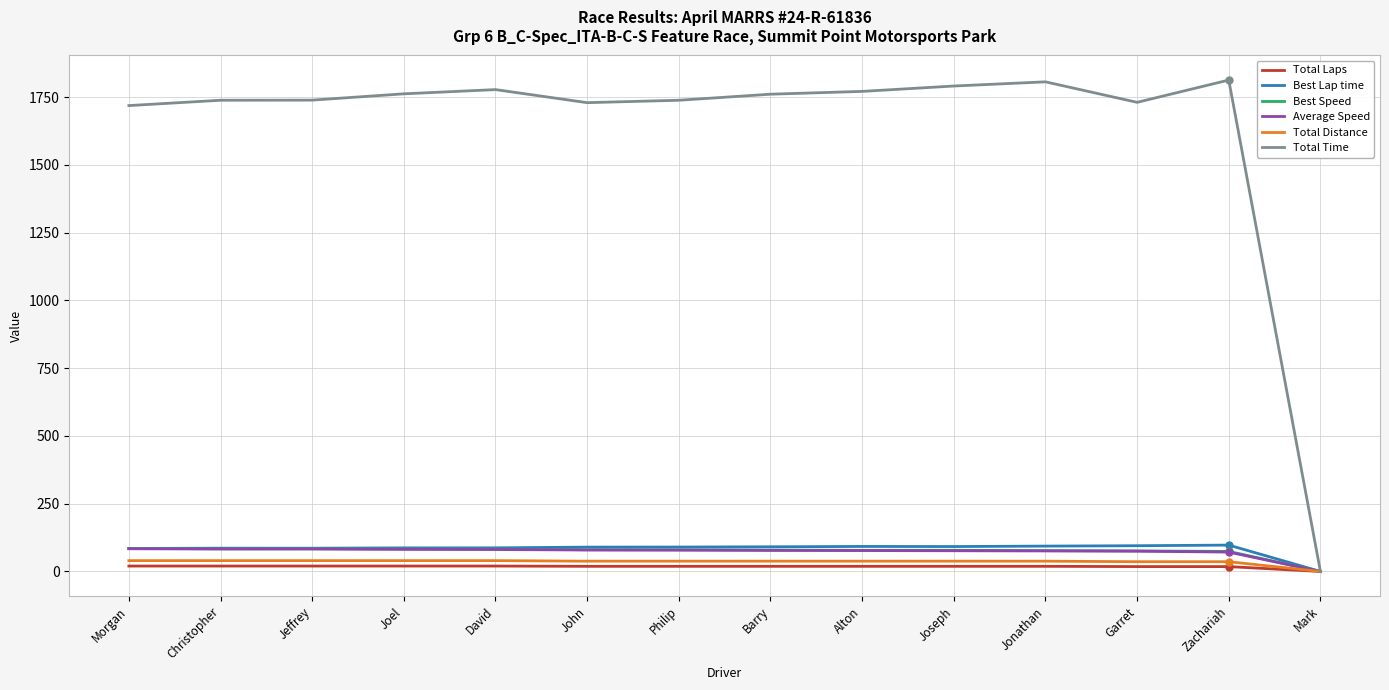

True or false: Total Time has a value of 2520.9 at Jeffrey.

False